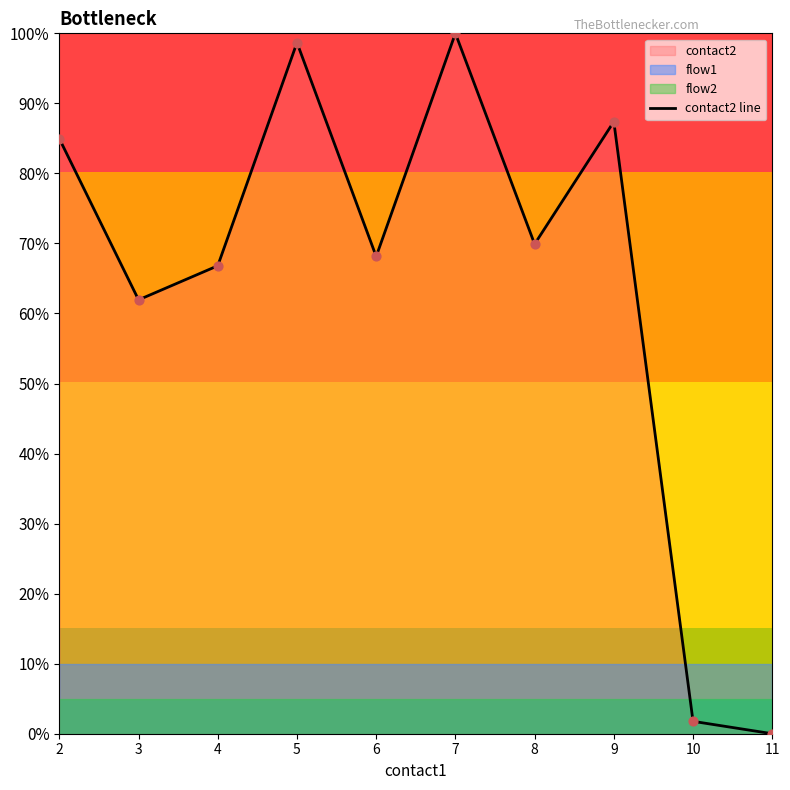

Between 8 and 3, which is larger?

8